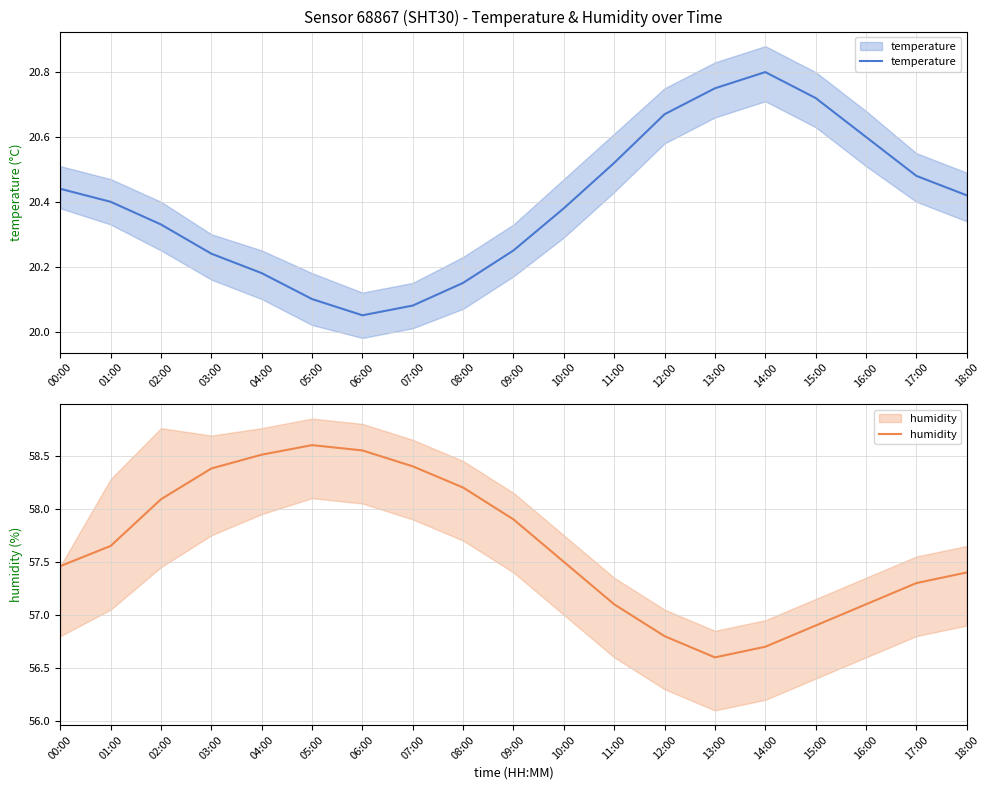

At which label does humidity first exceed 57?

00:00